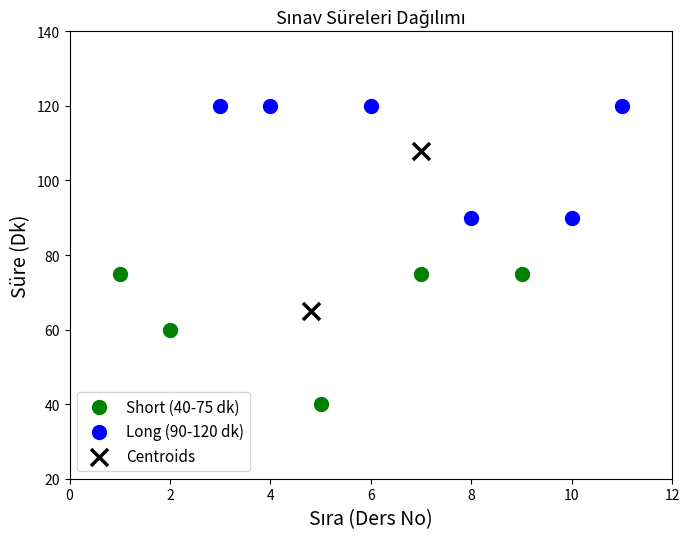

Which series reaches the minimum Y coordinate?

Short (40-75 dk)